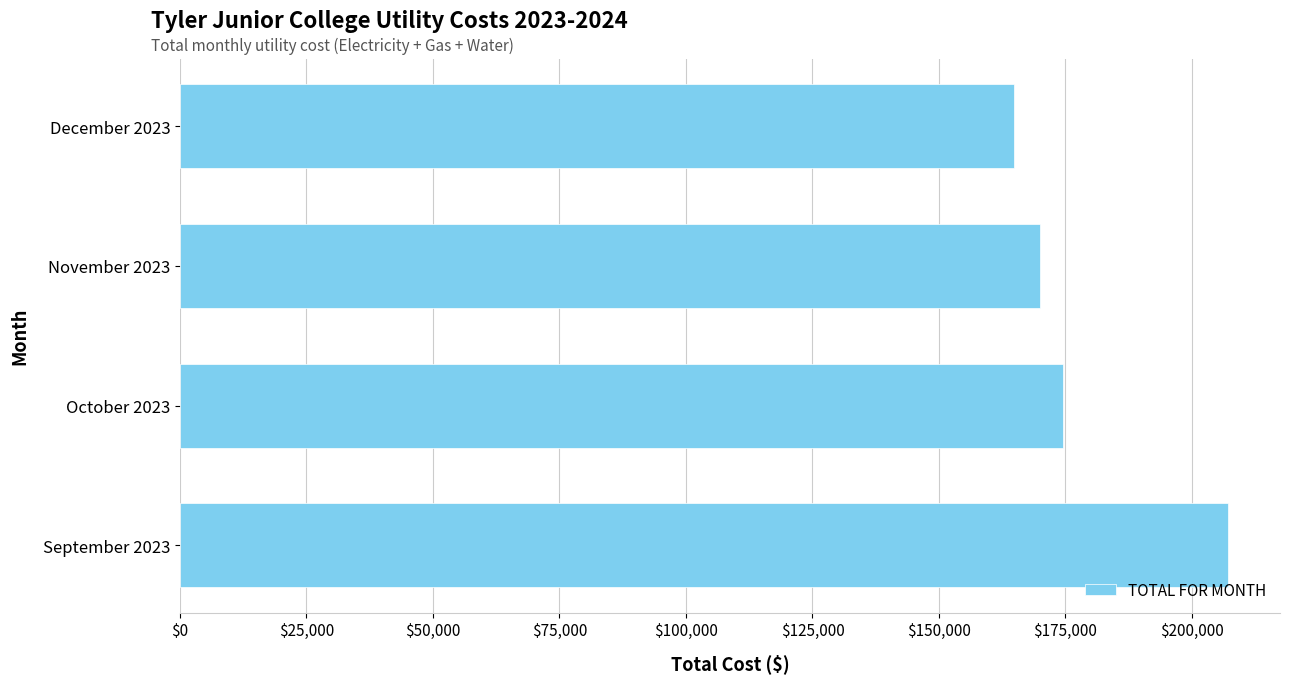

Reading bottom to top, extract all data points from this chart.

September 2023=207047.2	October 2023=174527.4	November 2023=169917.8	December 2023=164777.8